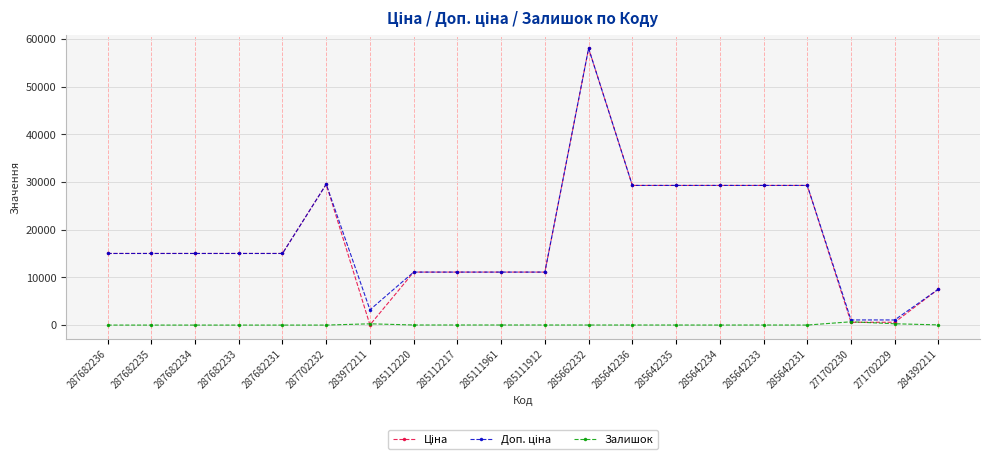

Which category has the highest value across all series?

285662232